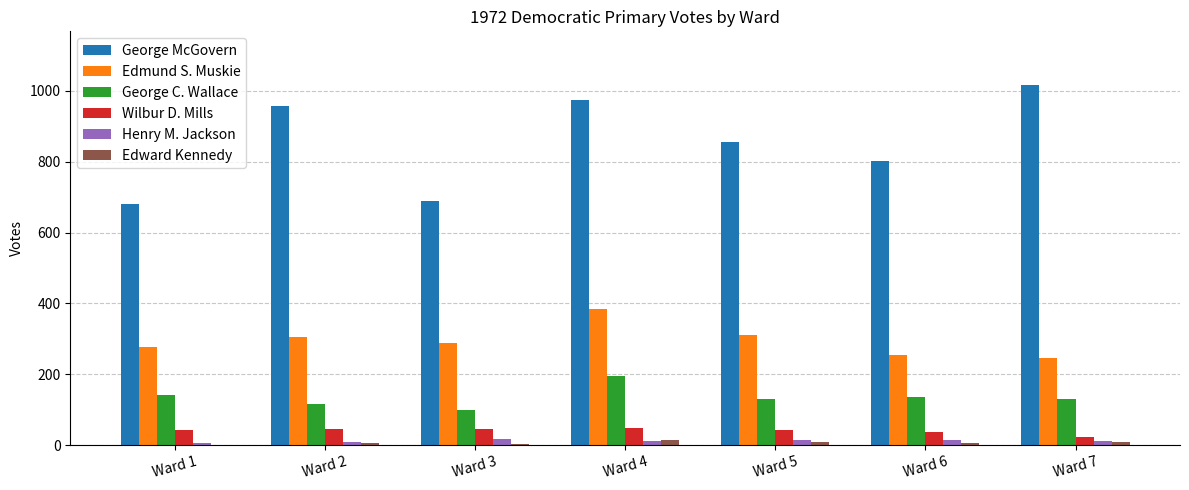

Which category has the highest value in the George C. Wallace series?

Ward 4